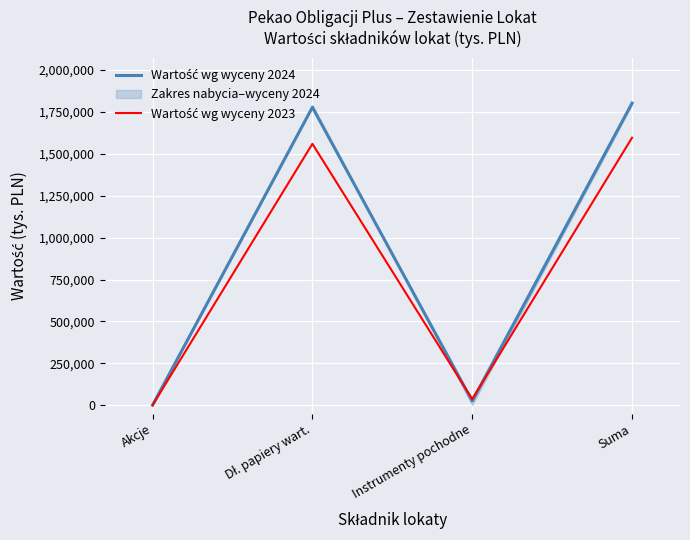

At Suma, list the series in order from largest to smallest.

Wartość wg wyceny 2024, Wartość wg wyceny 2023